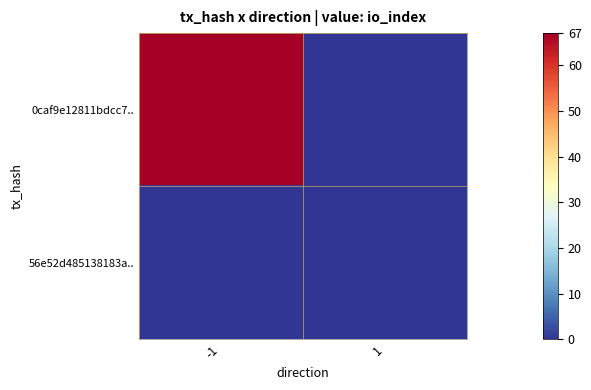

What is the spread (max minus min) of values at -1?

67